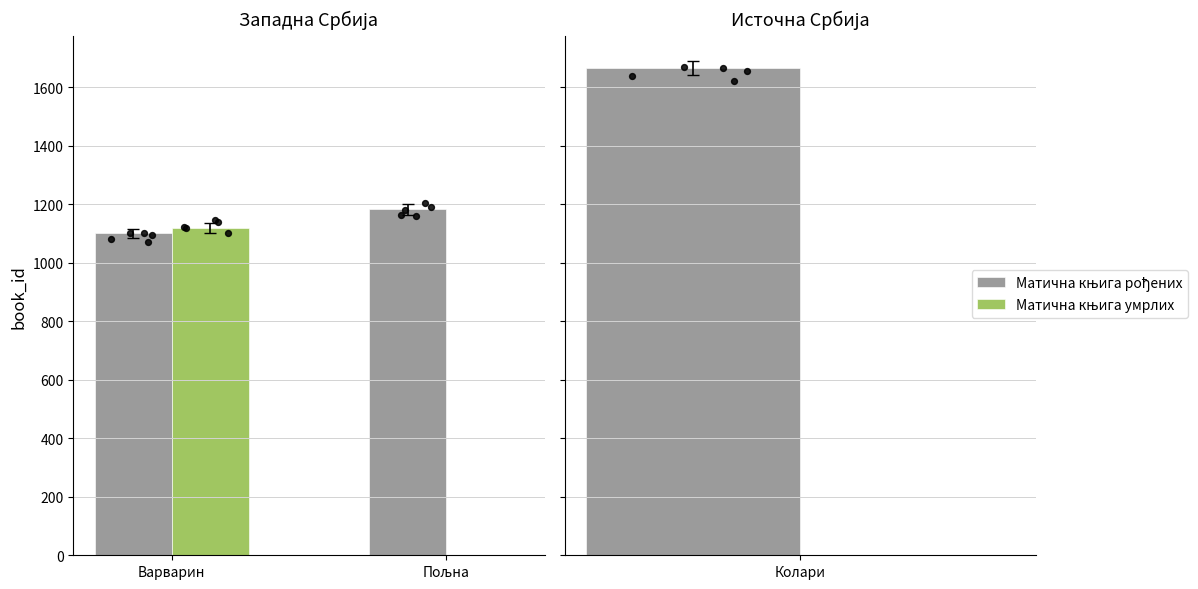

What are all the series names shown in the legend?

Матична књига рођених, Матична књига умрлих